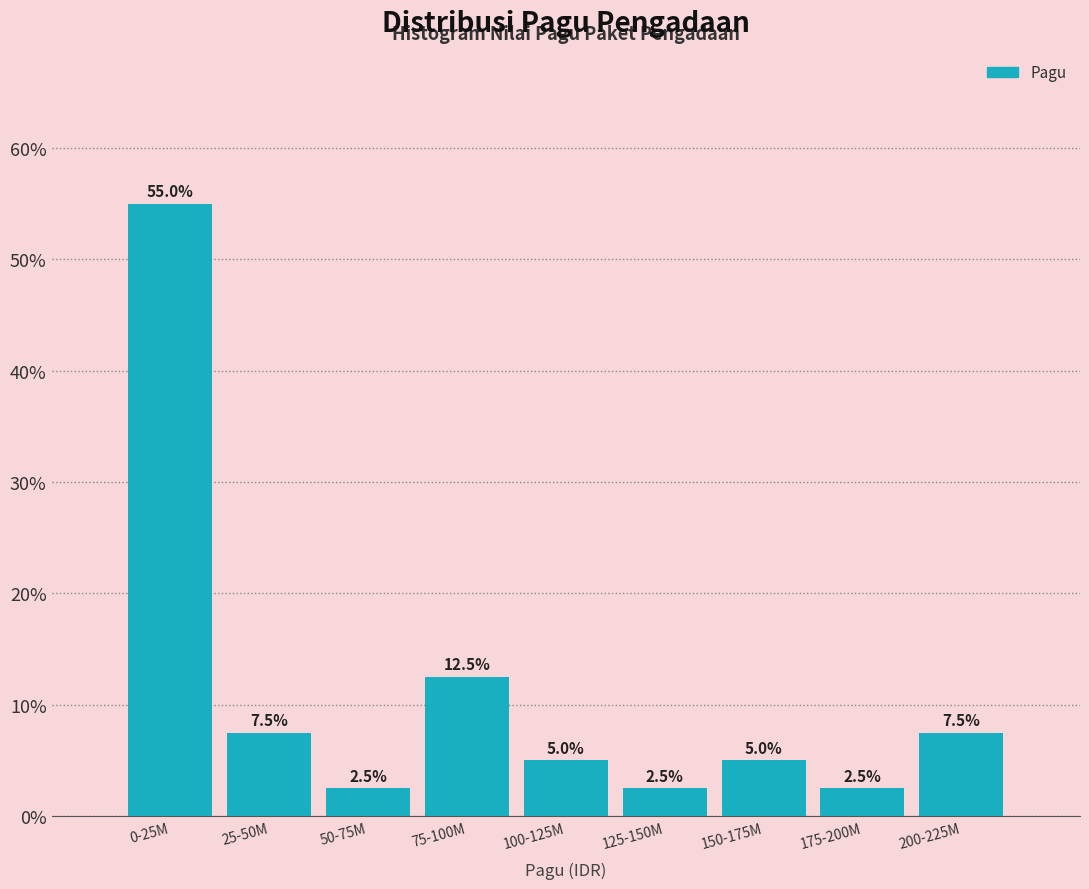

Reading left to right, list all the values displayed in this chart.

55.0	7.5	2.5	12.5	5.0	2.5	5.0	2.5	7.5